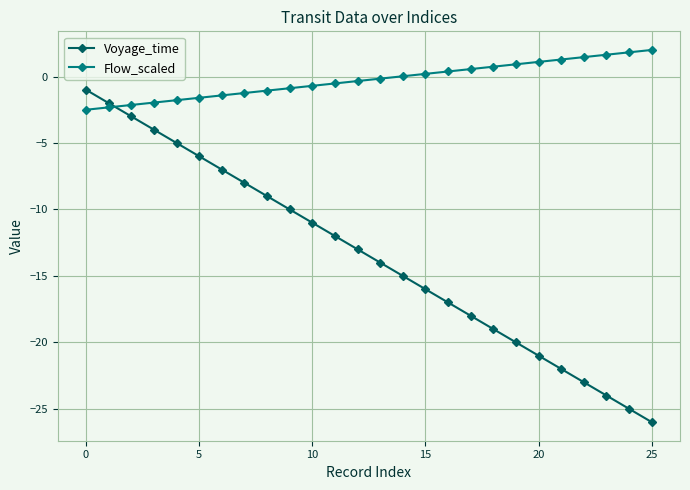

What is the difference between the maximum and minimum values in the Flow_scaled series?

4.5